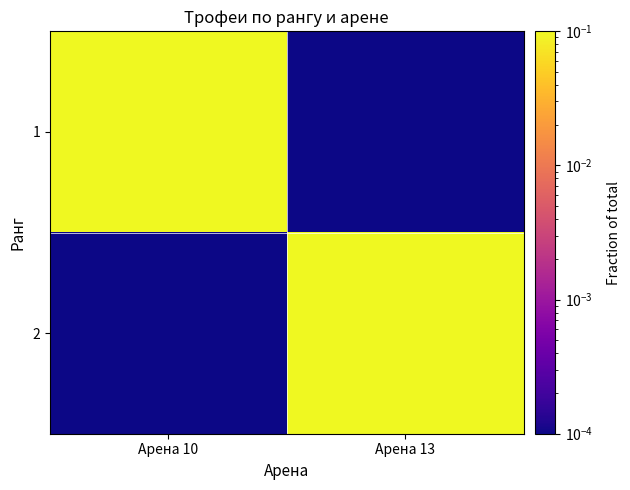

Reading right to left, extract all data points from this chart.

1: Арена 13=0.0	Арена 10=0.4
2: Арена 13=0.6	Арена 10=0.0